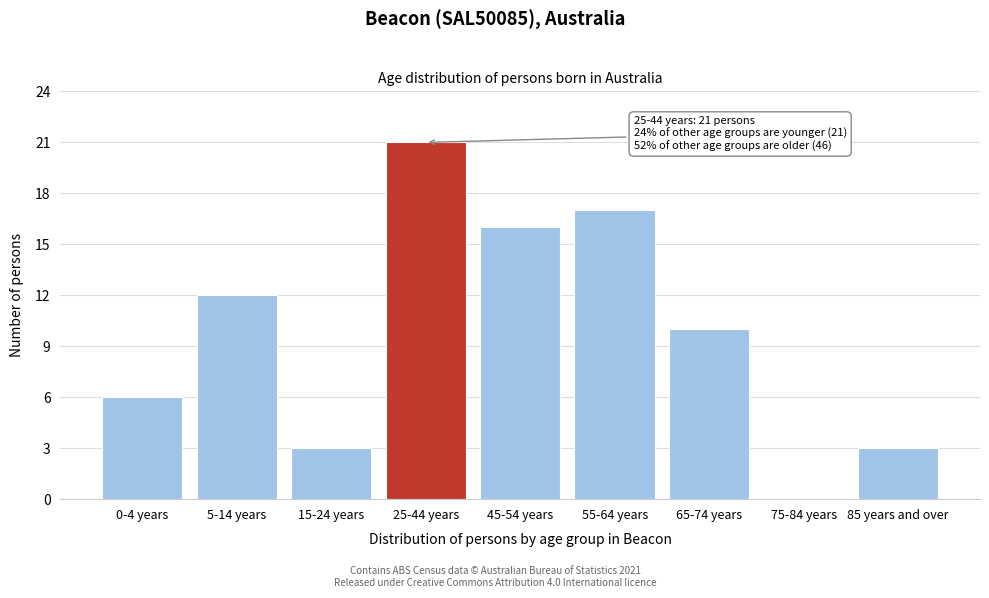

Reading right to left, what are all the values shown in this chart?

85 years and over=3	75-84 years=0	65-74 years=10	55-64 years=17	45-54 years=16	25-44 years=21	15-24 years=3	5-14 years=12	0-4 years=6